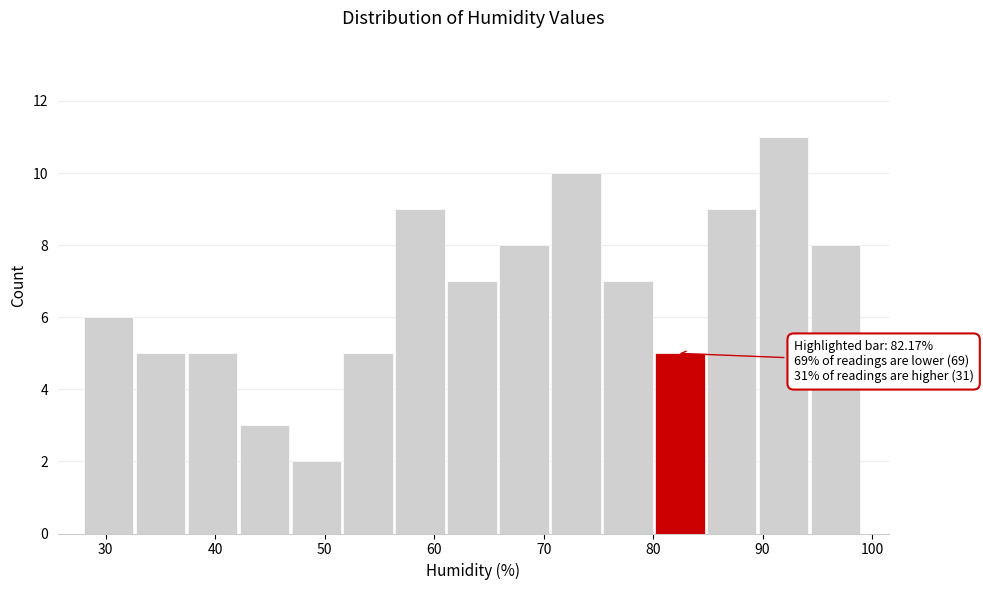

Which range on the x-axis has the tallest bar?

90 to 94